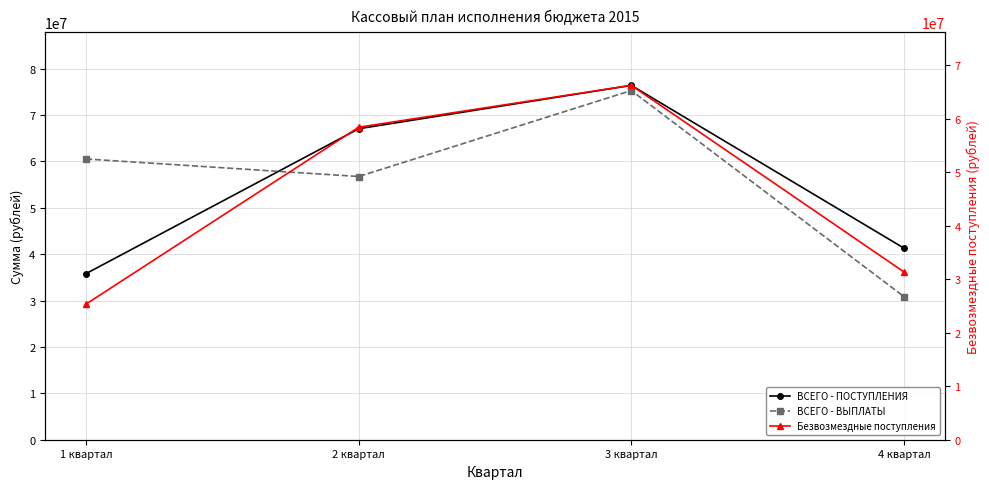

The value of ВСЕГО - ПОСТУПЛЕНИЯ at 3 квартал is 76374675.0. True or false?

True